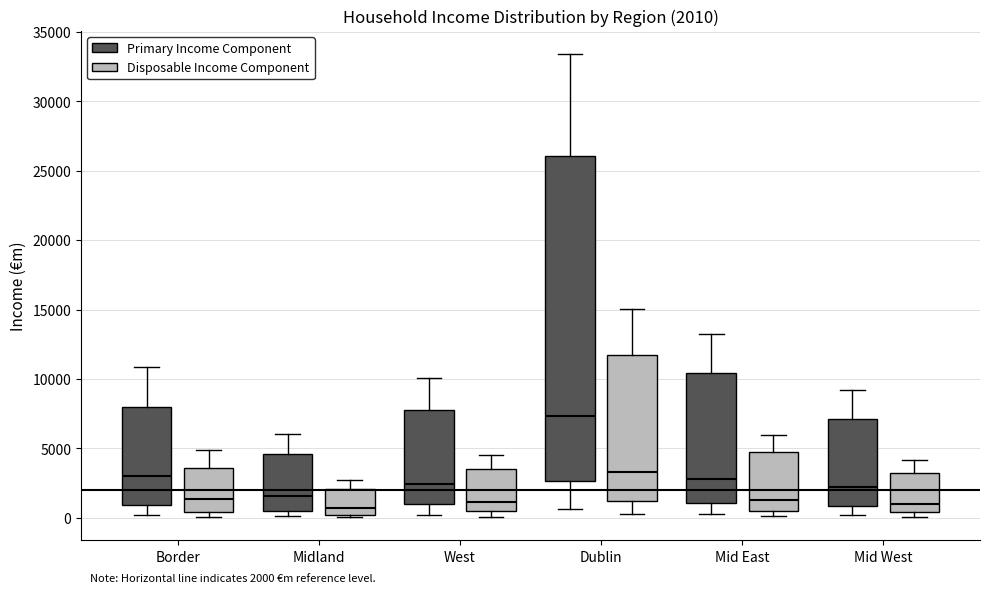

Comparing the boxes themselves (not the whiskers), which one is the tallest?

Dublin (Primary Income Component)